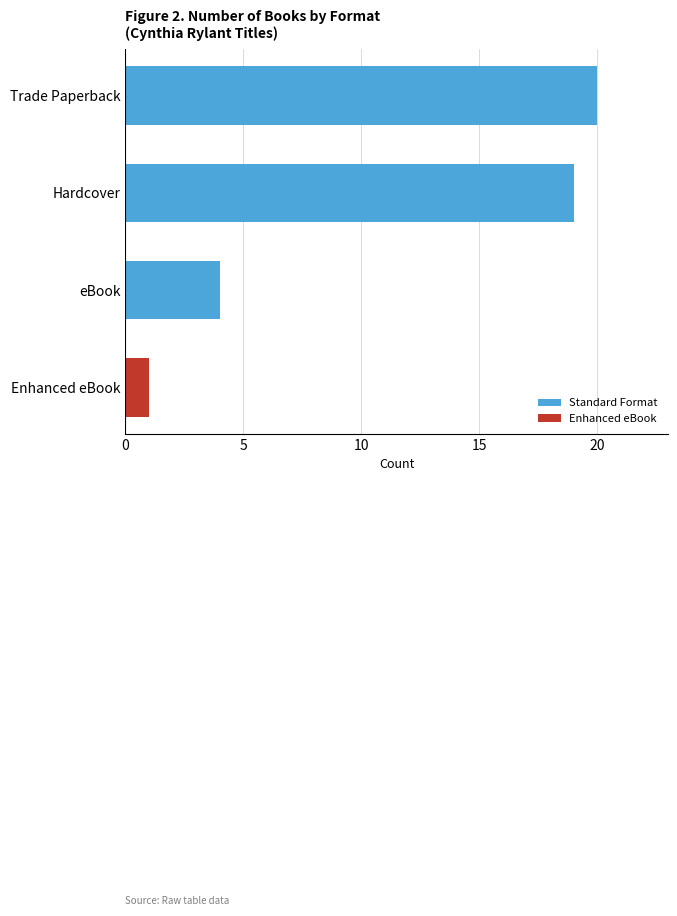

Reading top to bottom, what are all the values shown in this chart?

20	19	4	1